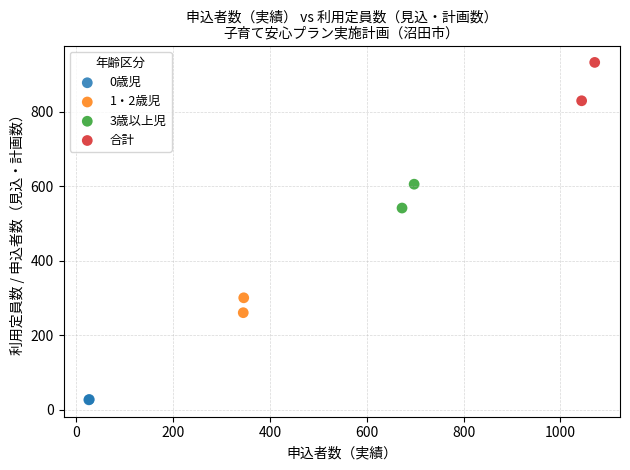

What are all the series names shown in the legend?

0歳児, 1・2歳児, 3歳以上児, 合計